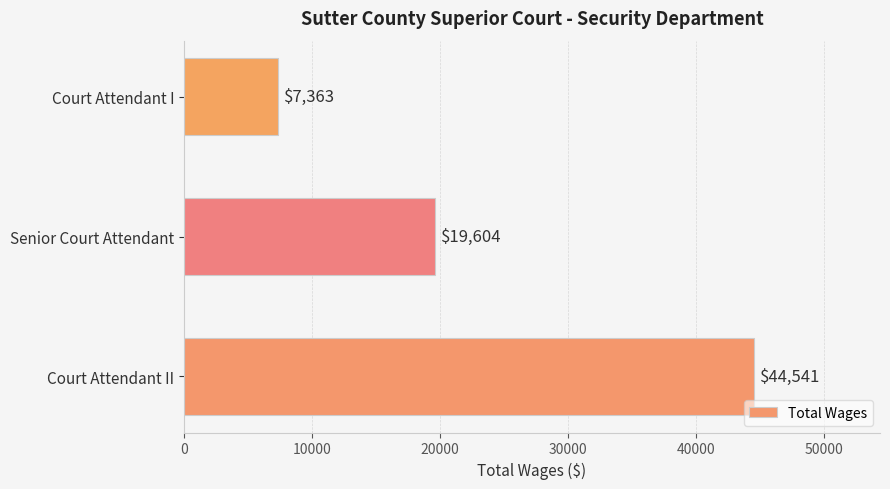

Where is the data nearest to the value 25952?

Senior Court Attendant